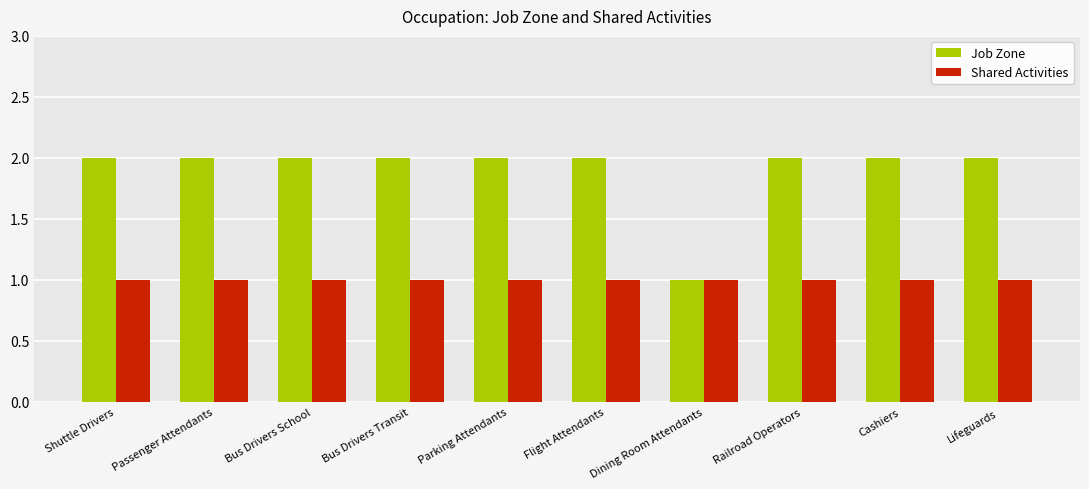

How many Job Zone values are between 2 and 3?

9